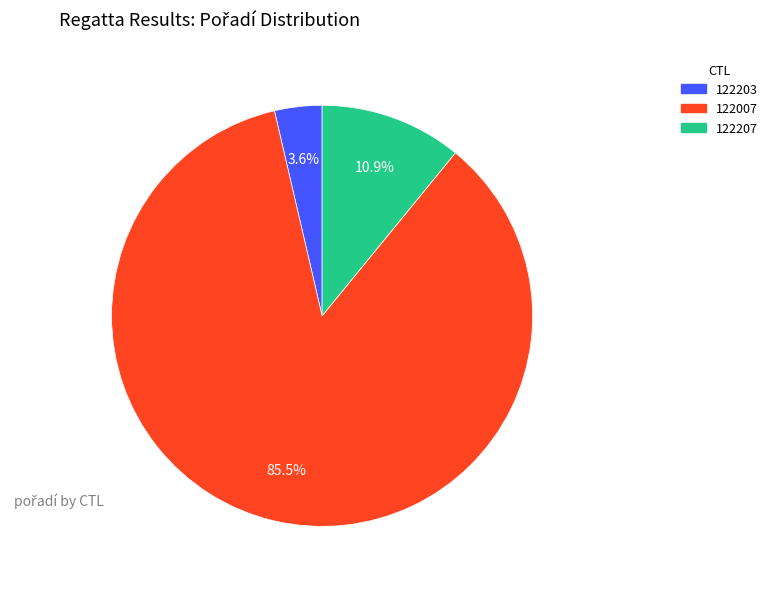

Between 122207 and 122007, which is larger?

122007